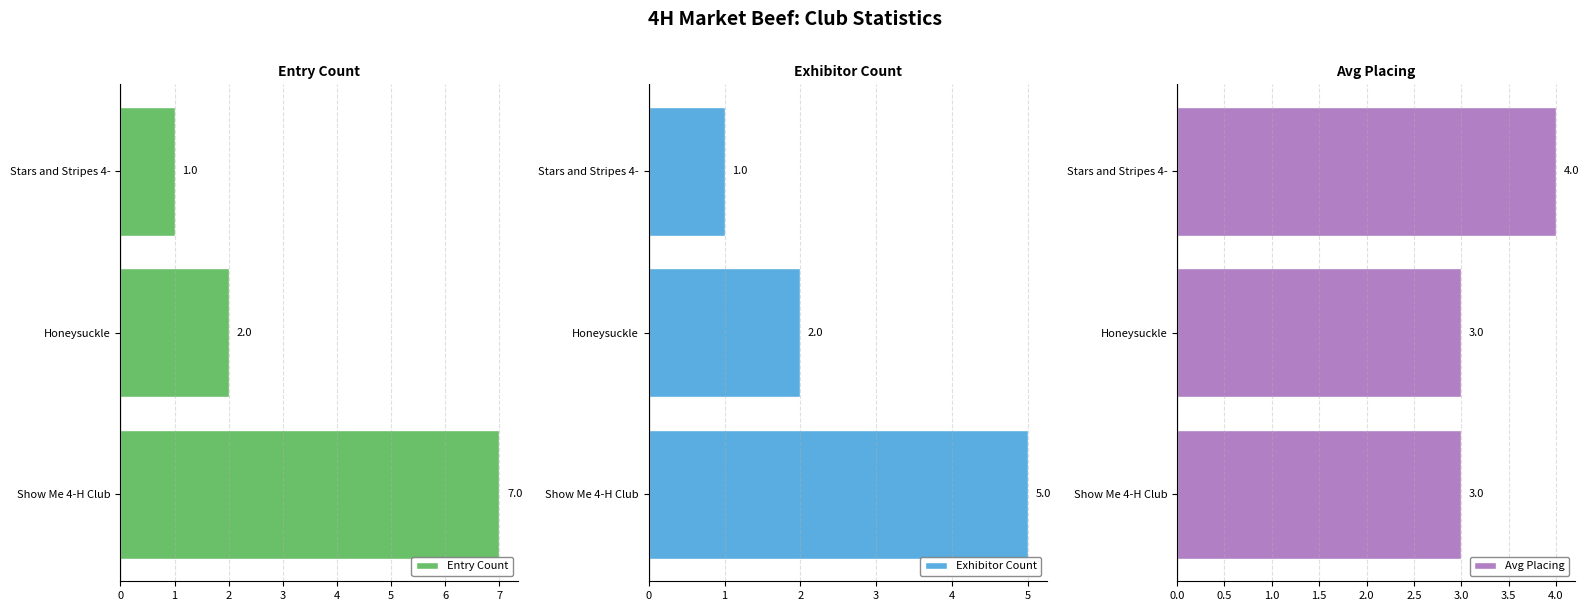

Does the chart contain stacked bars?

No